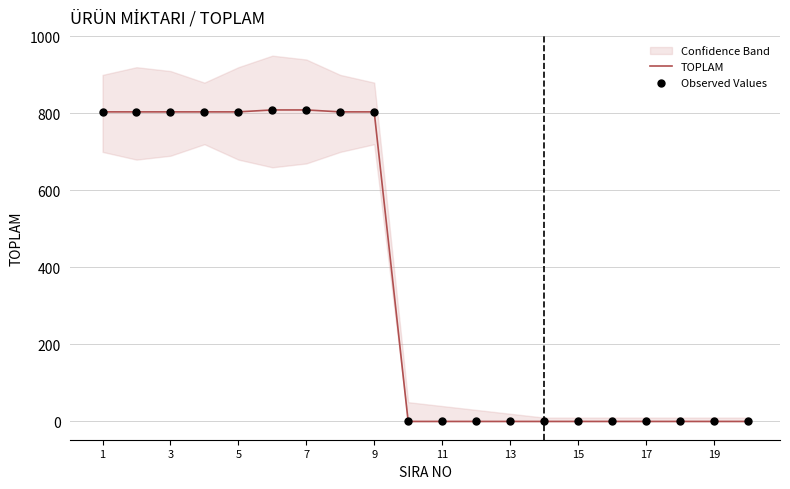

Which series has the largest Y range (max minus min)?

TOPLAM